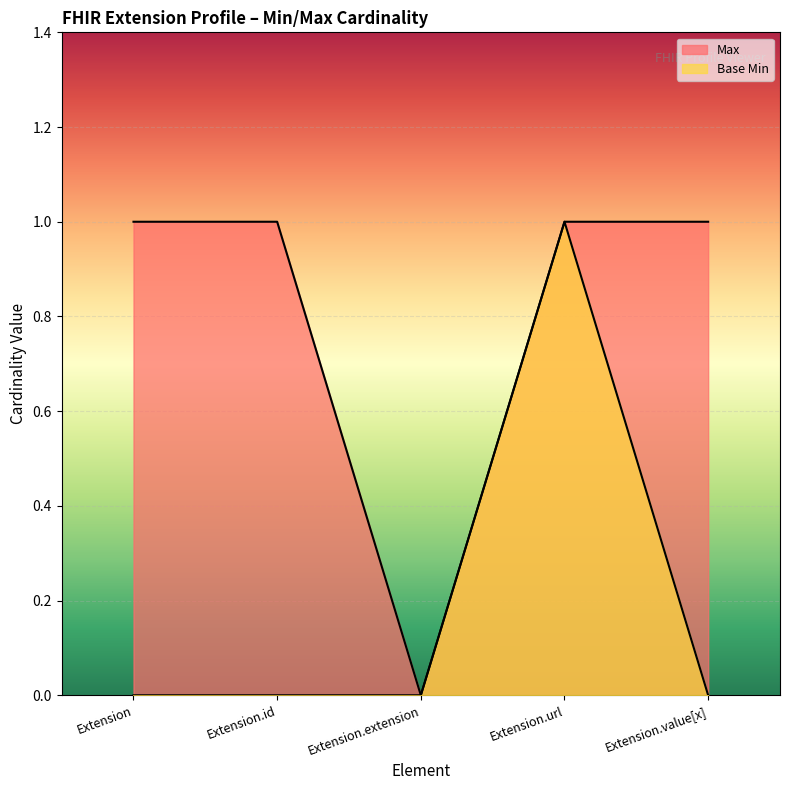

What is the label of the 1st point from the left?

Extension